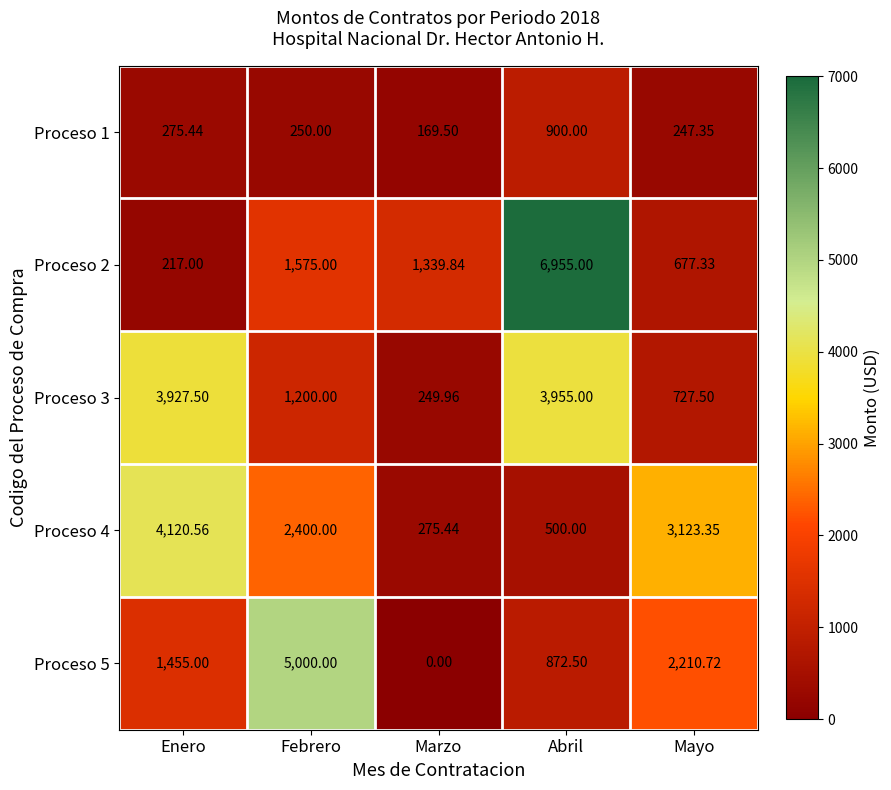

At which label does Proceso 3 first exceed 1200?

Enero